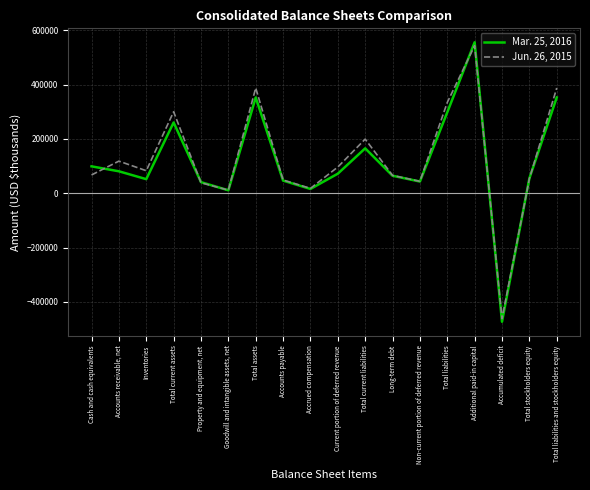

What is the total value across all series at Accumulated deficit?

-935290